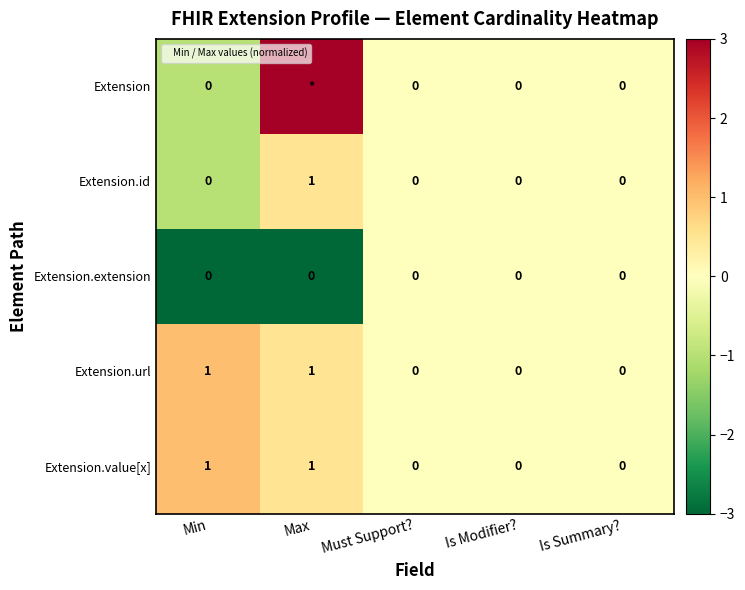

Count the Extension.extension values in the range -3 to 0.

5